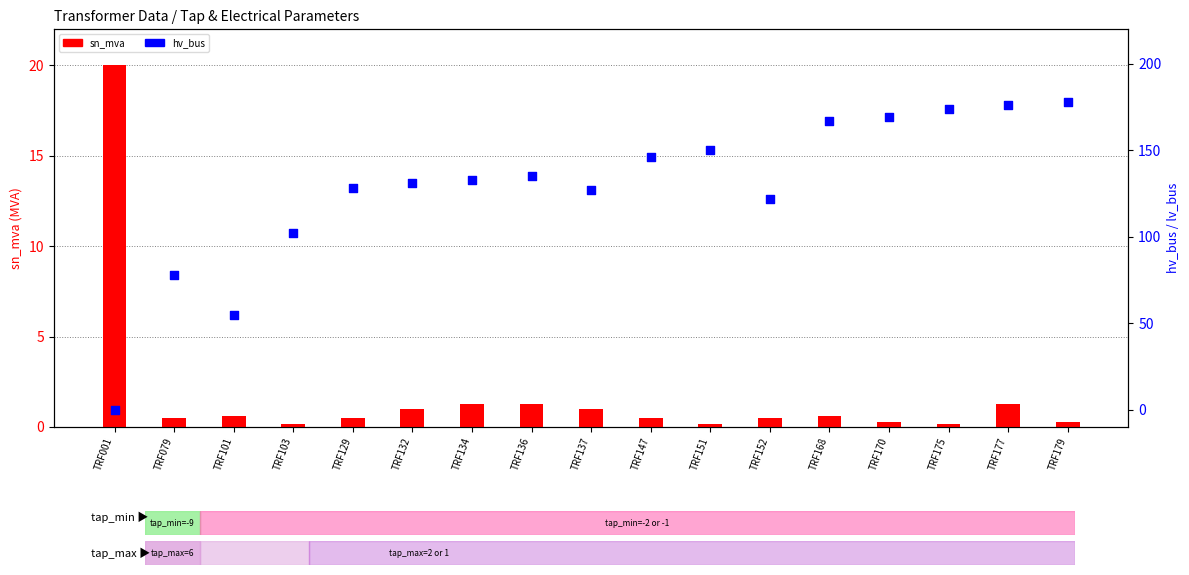

Which series has the largest total across all categories?

hv_bus